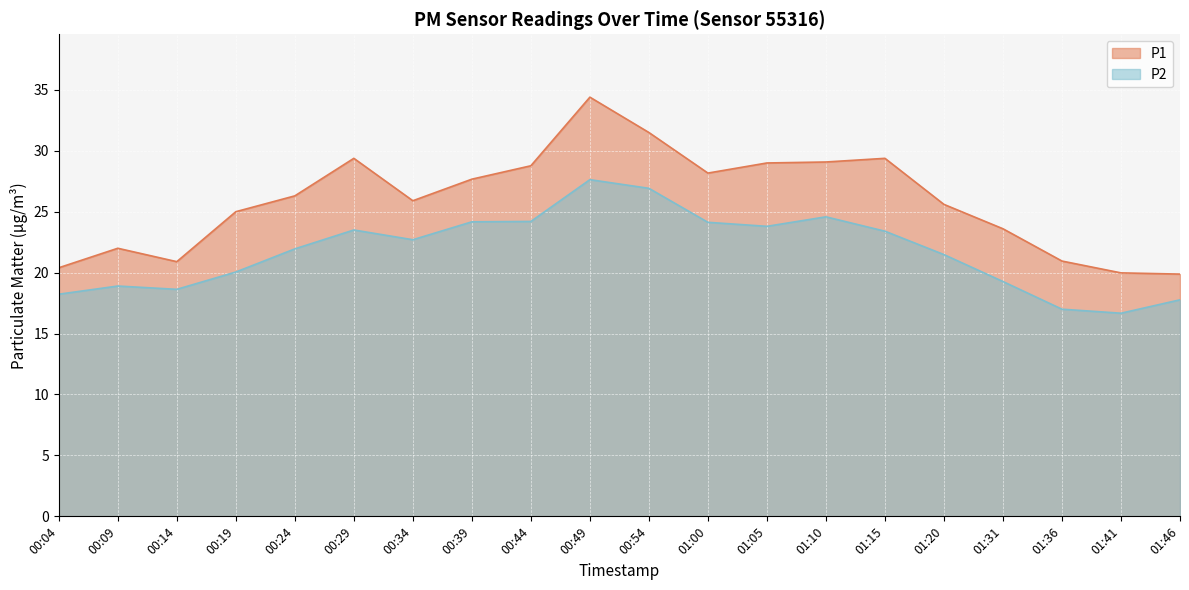

How many categories are shown in the chart?

20